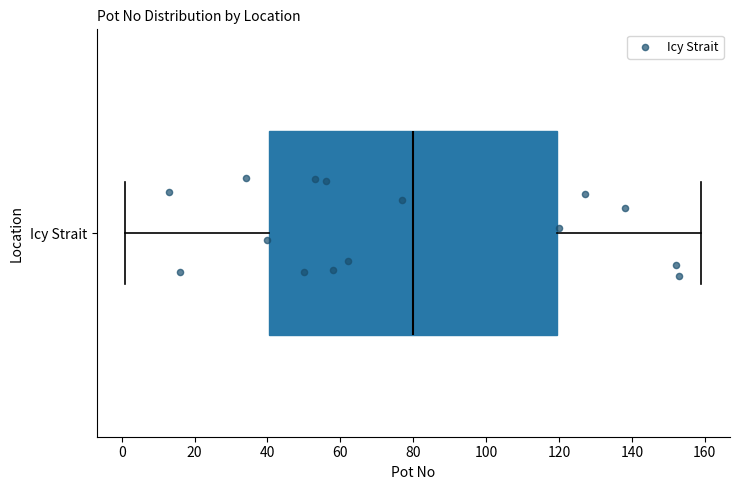

Transcribe this box plot: give where the median line is, the range the box spans, and where the two whiskers end, as read against the x-axis. The values are not printed on the chart, so give them approximately, as read against the axis.

median 80, box 40 to 120, whiskers 2 to 160